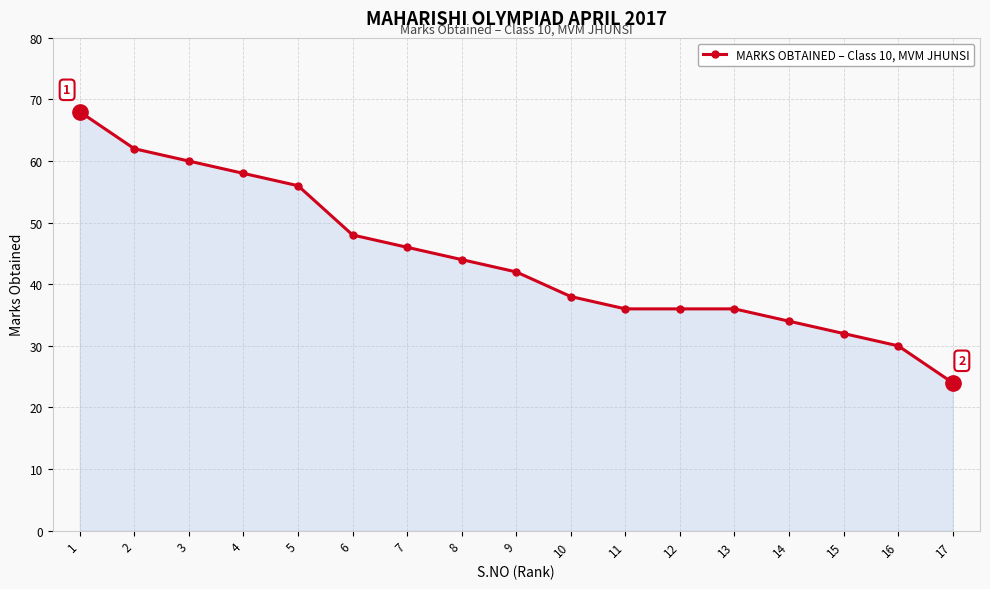

Reading left to right, extract all data points from this chart.

68	62	60	58	56	48	46	44	42	38	36	36	36	34	32	30	24